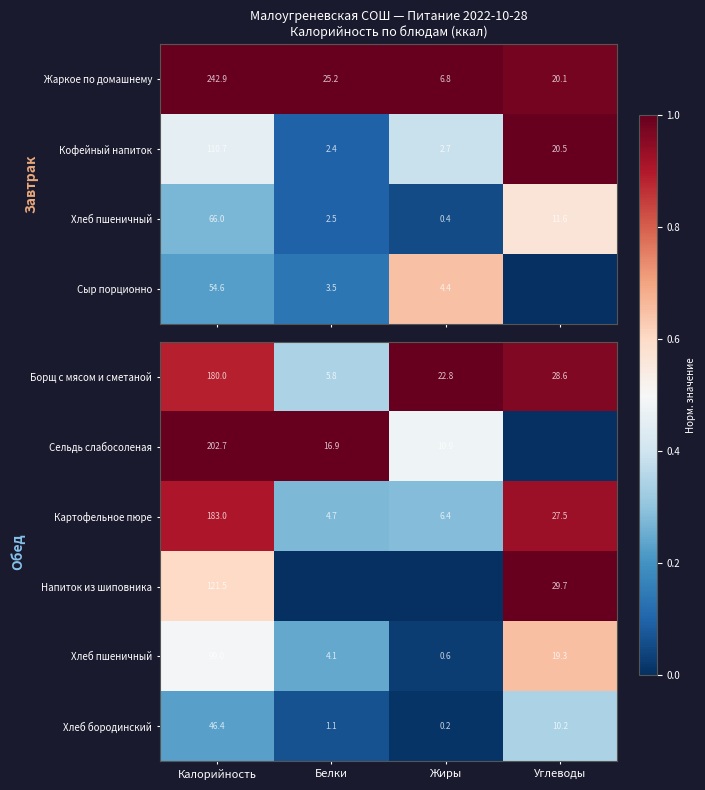

Rank the categories by Борщ с мясом и сметаной value from highest to lowest.

Калорийность, Углеводы, Жиры, Белки